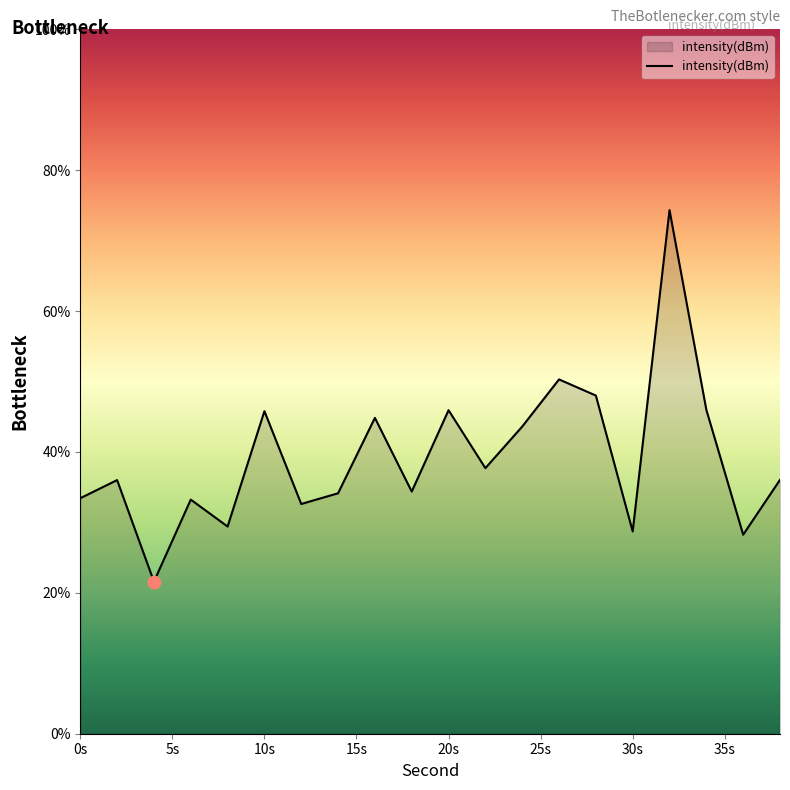

What is the difference between the maximum and minimum values?

52.7